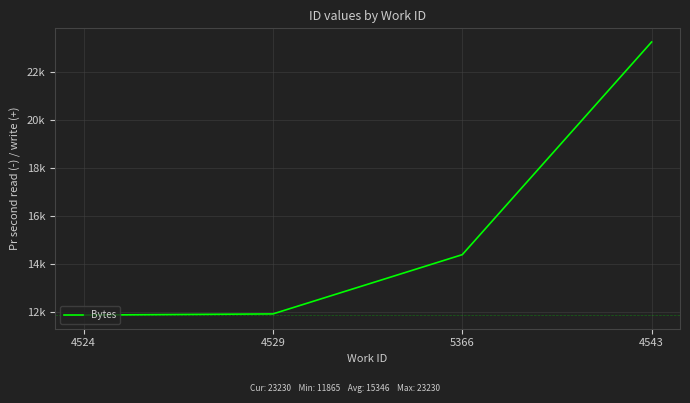

What is the ratio of the value at 4543 to the value at 5366?

1.6